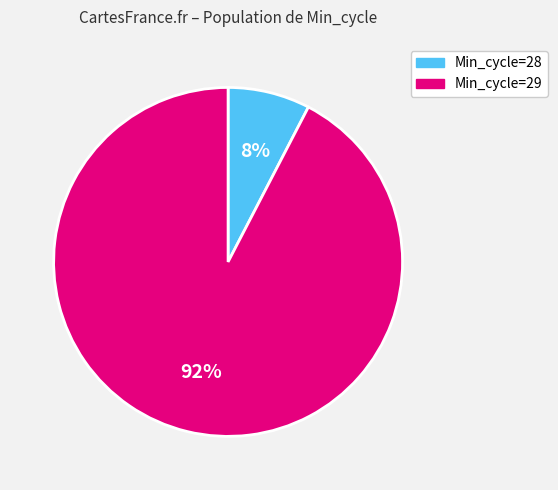

To the nearest percent, what is the average slice percentage?

50%